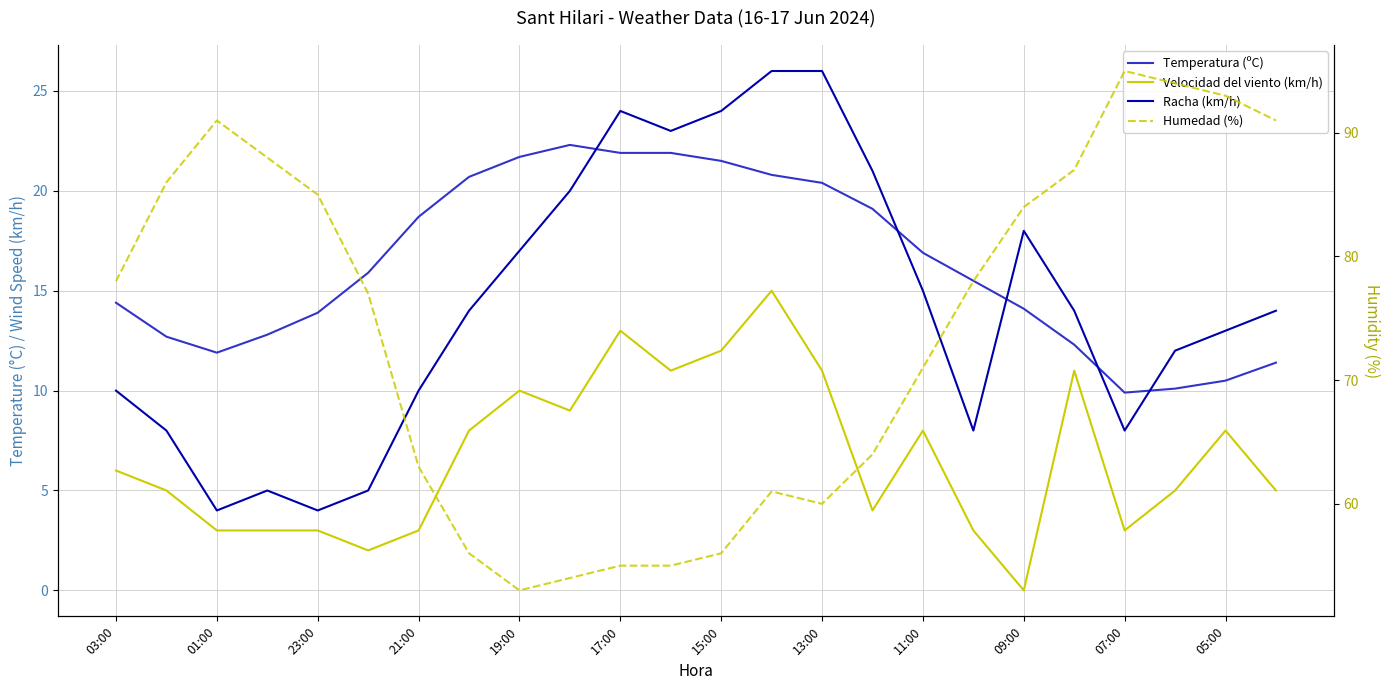

Which series has the largest range (max minus min)?

Humedad (%)